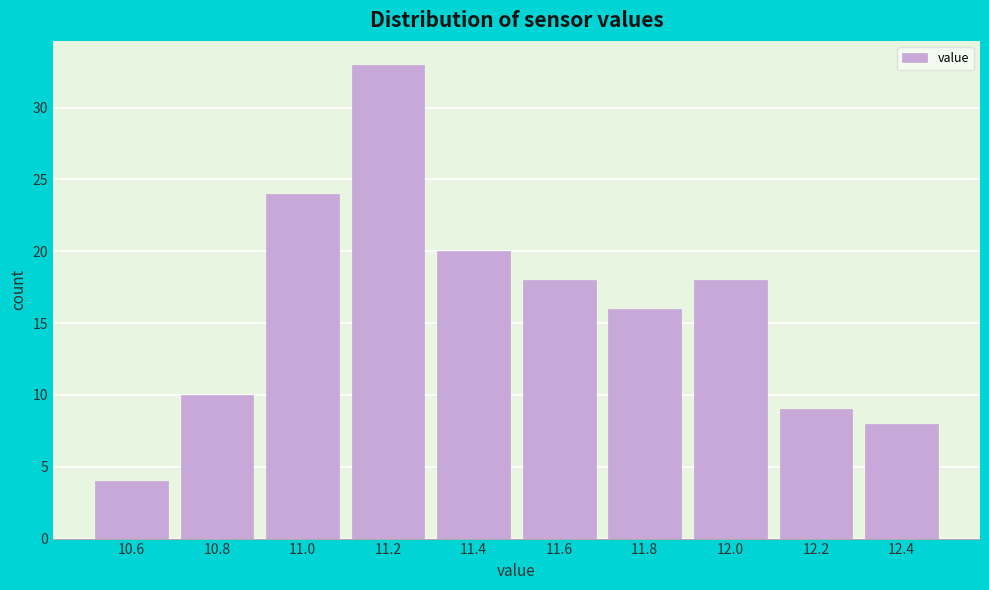

Reading right to left, extract all data points from this chart.

8	9	18	16	18	20	33	24	10	4